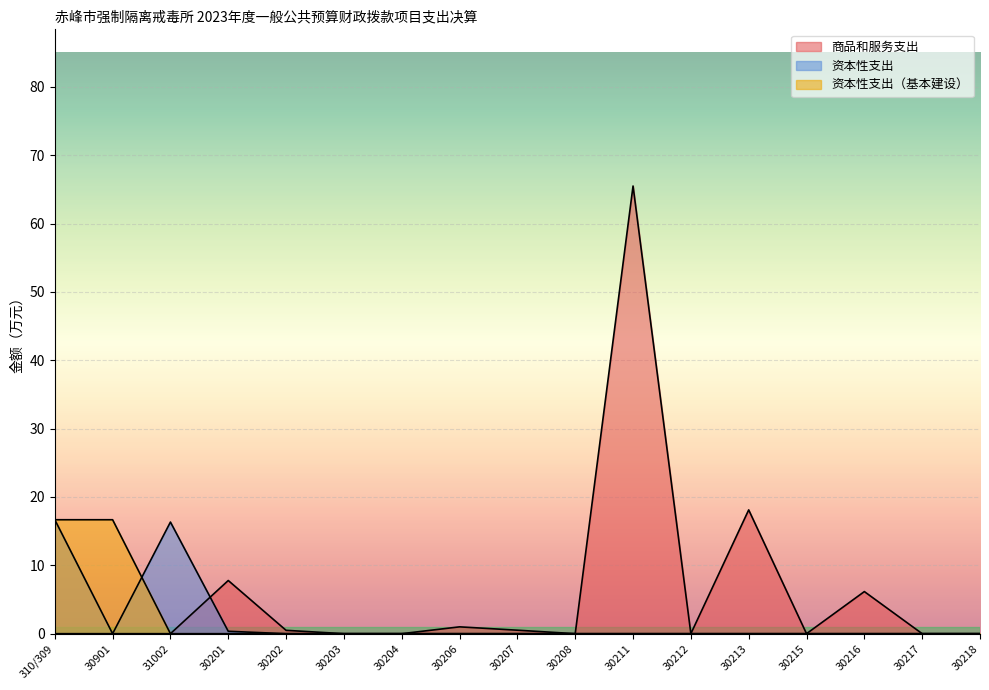

At which label is 商品和服务支出 closest to 32?

30213